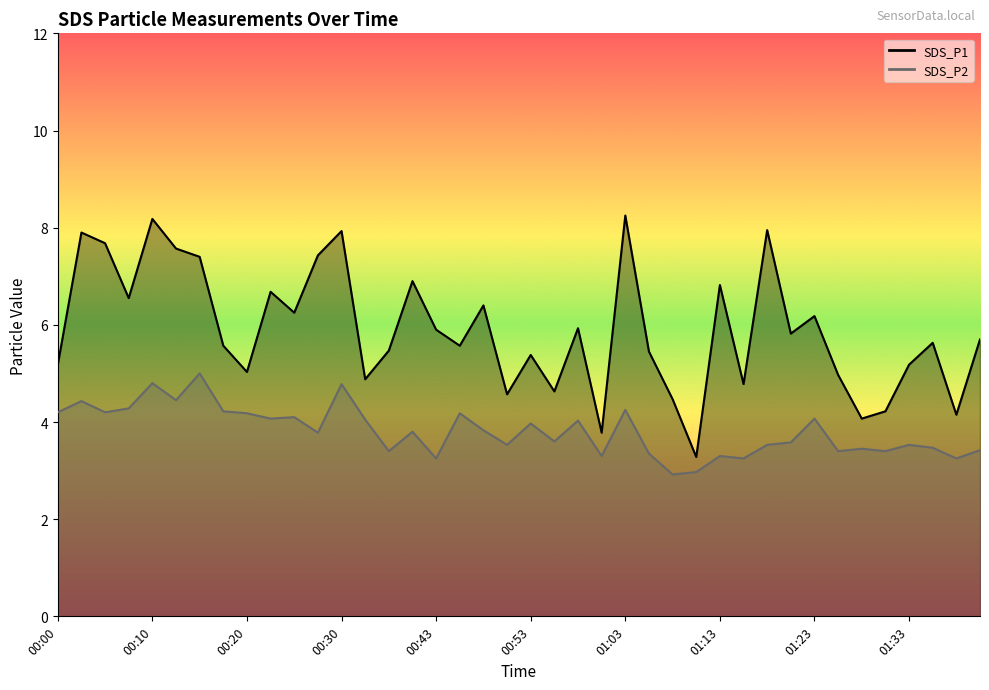

True or false: SDS_P2_line has more than 1 interior local peaks.

True